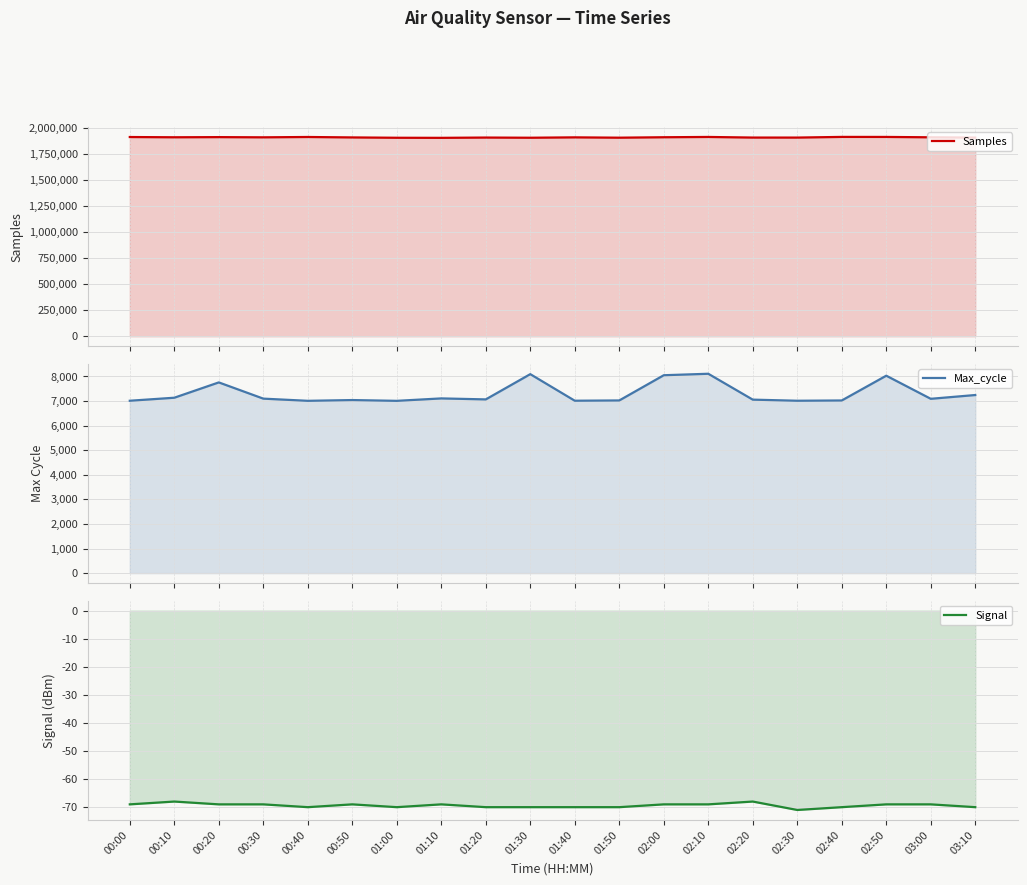

Reading right to left, extract all data points from this chart.

Samples: 03:10=1906078	03:00=1908792	02:50=1912227	02:40=1912501	02:30=1906109	02:20=1906246	02:10=1912065	02:00=1909279	01:50=1905094	01:40=1908196	01:30=1904581	01:20=1906331	01:10=1903566	01:00=1904331	00:50=1907562	00:40=1911717	00:30=1908543	00:20=1910480	00:10=1908988	00:00=1911405
Max_cycle: 03:10=7246	03:00=7092	02:50=8032	02:40=7024	02:30=7013	02:20=7058	02:10=8111	02:00=8051	01:50=7025	01:40=7014	01:30=8095	01:20=7068	01:10=7108	01:00=7009	00:50=7041	00:40=7010	00:30=7099	00:20=7759	00:10=7136	00:00=7013
Signal: 03:10=-70	03:00=-69	02:50=-69	02:40=-70	02:30=-71	02:20=-68	02:10=-69	02:00=-69	01:50=-70	01:40=-70	01:30=-70	01:20=-70	01:10=-69	01:00=-70	00:50=-69	00:40=-70	00:30=-69	00:20=-69	00:10=-68	00:00=-69